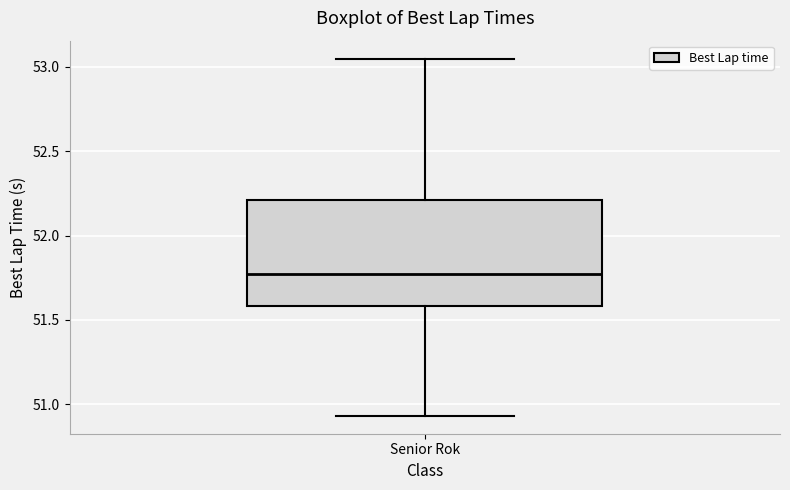

Where does the lower whisker of the box for Senior Rok end on the y-axis? The values are not printed on the chart, so give them approximately, as read against the axis.

50.95